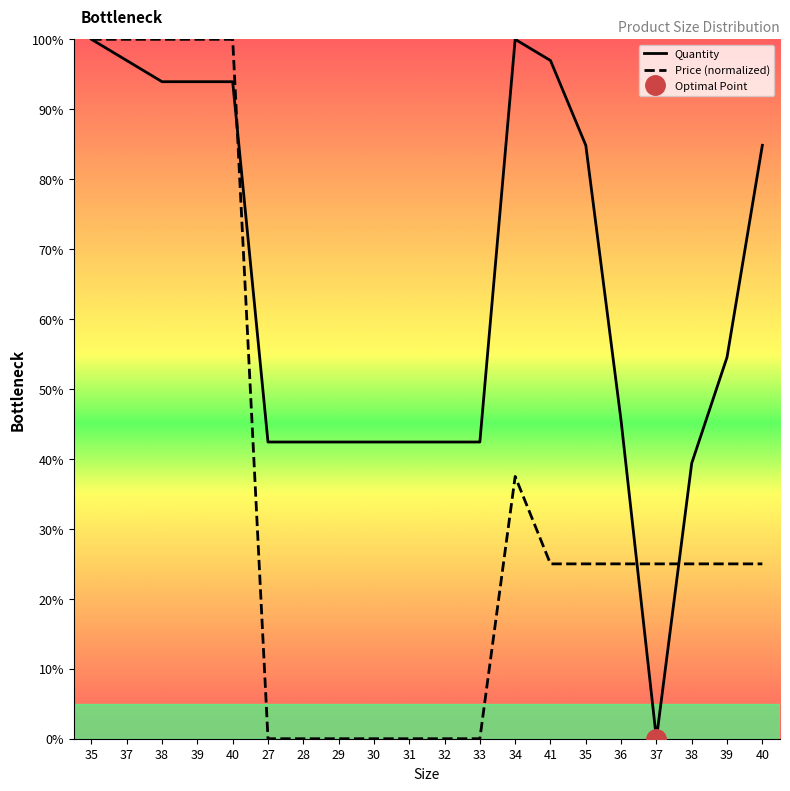

What is the label of the 7th point from the right?

41